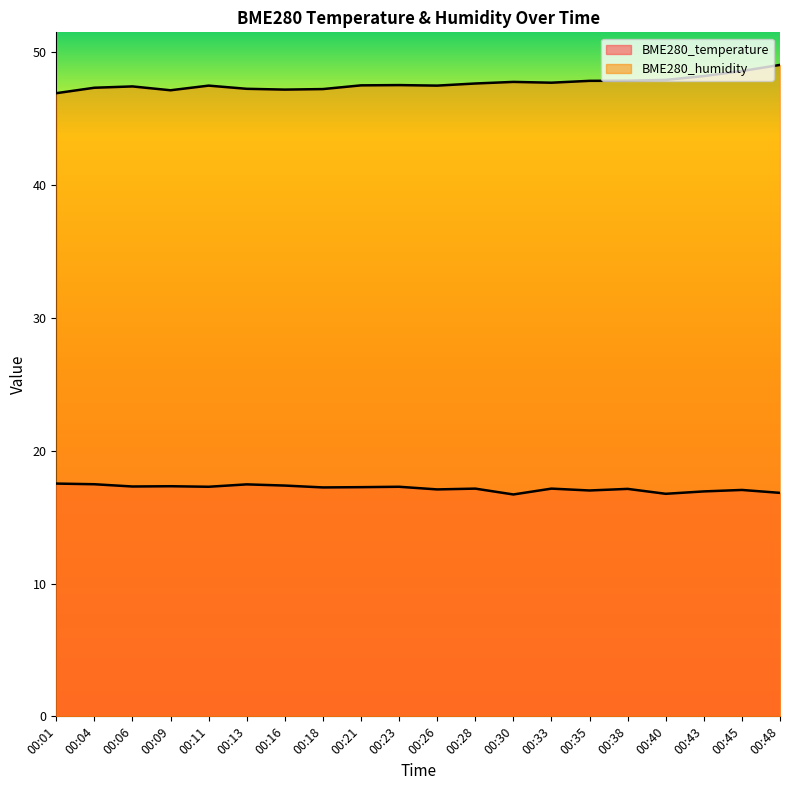

List the series in order of their peak value, lowest first.

BME280_temperature, BME280_humidity